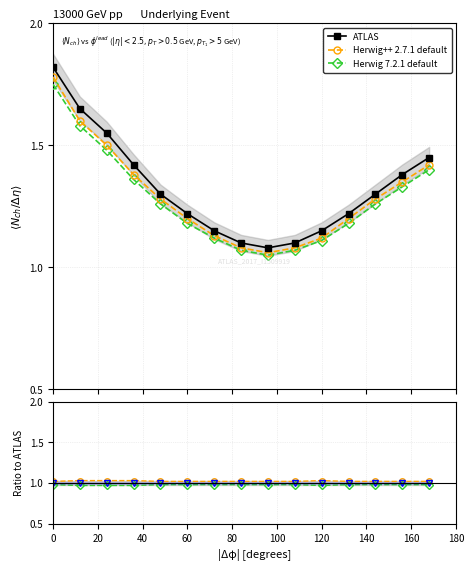

Is it true that Herwig 7.2.1 default equals 1.2 at 0?

False